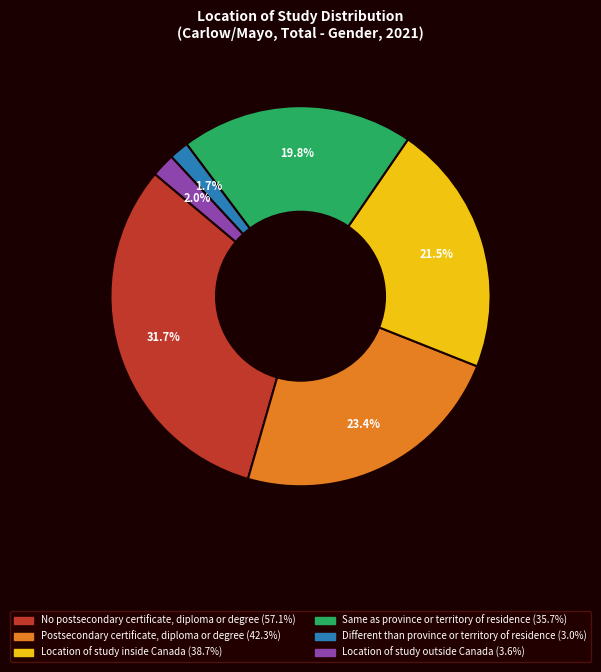

How many segments does this pie chart have?

6